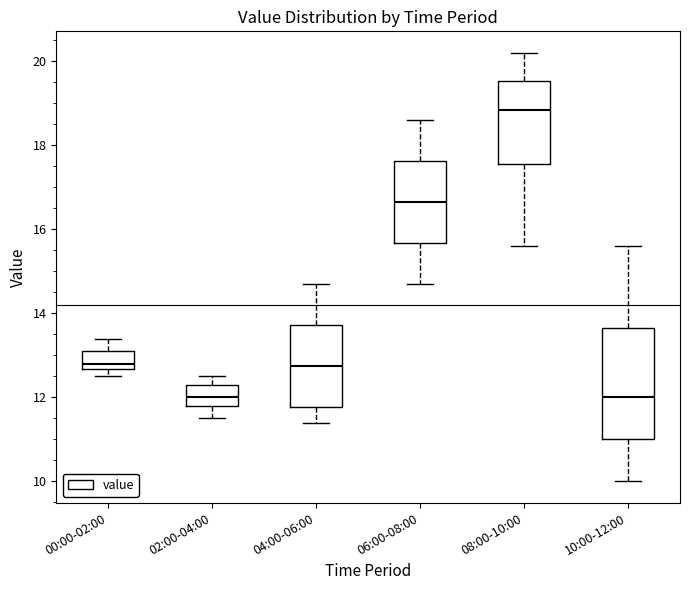

Reading left to right, read every box against the y-axis: the position of its median line, the range the box covers, and the ends of its whiskers. The values are not printed on the chart, so give them approximately, as read against the axis.

00:00-02:00: median 12.8, box 12.6 to 13.2, whiskers 12.6 (just below the box's lower edge) to 13.4
02:00-04:00: median 12.0, box 11.8 to 12.4, whiskers 11.6 to 12.6
04:00-06:00: median 12.8, box 11.8 to 13.8, whiskers 11.4 to 14.8
06:00-08:00: median 16.6, box 15.6 to 17.6, whiskers 14.8 to 18.6
08:00-10:00: median 18.8, box 17.6 to 19.6, whiskers 15.6 to 20.2
10:00-12:00: median 12.0, box 11.0 to 13.6, whiskers 10.0 to 15.6